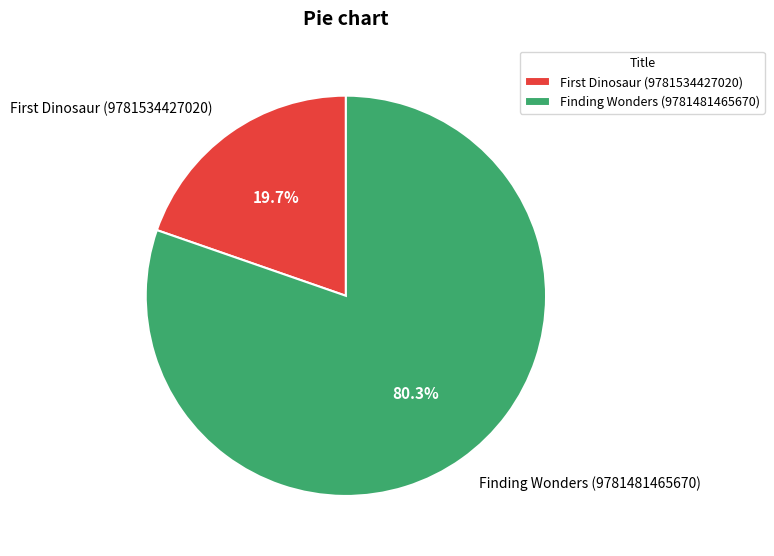

How many segments does this pie chart have?

2